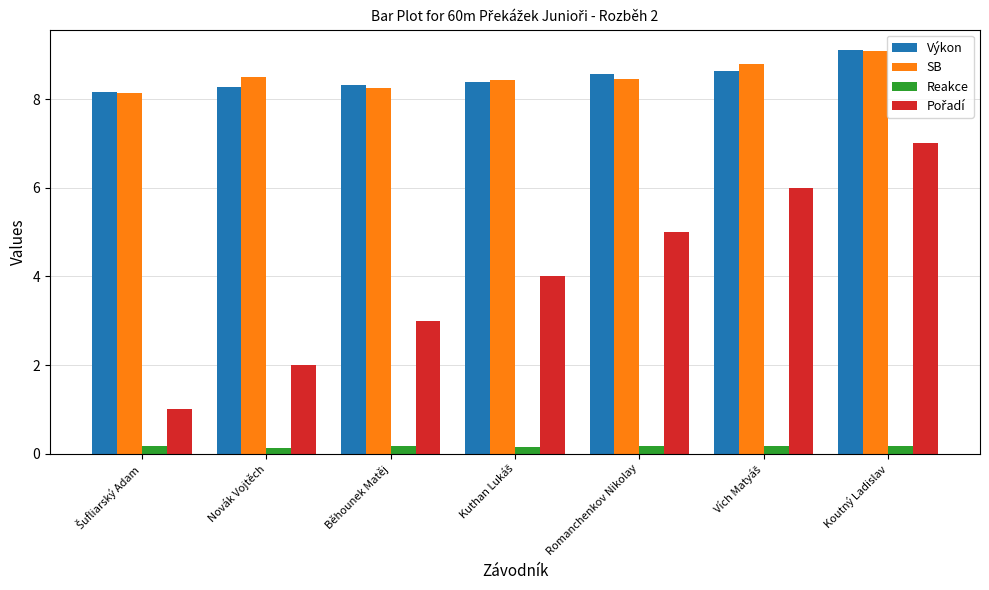

What position from the right is Běhounek Matěj?

5